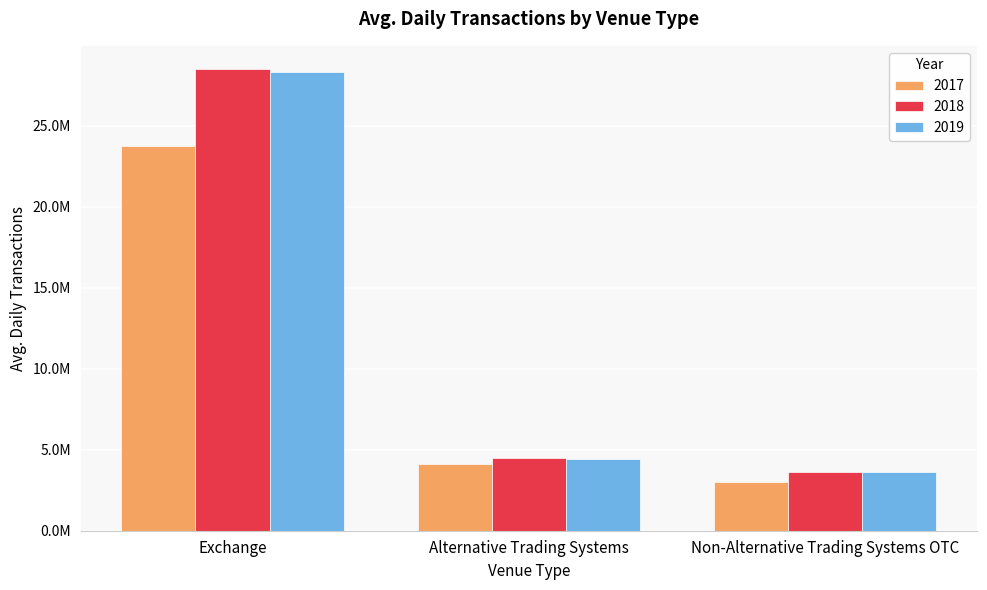

Which series has the largest total across all categories?

2018